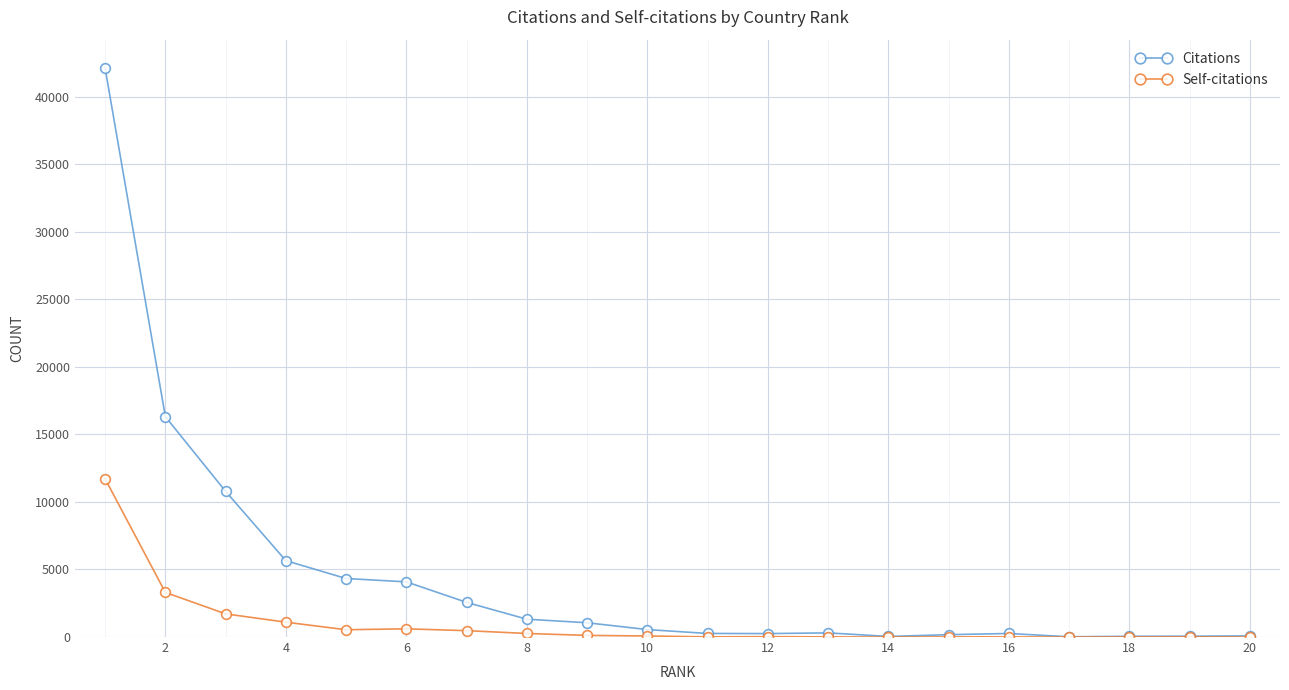

Which series has the largest total across all categories?

Citations